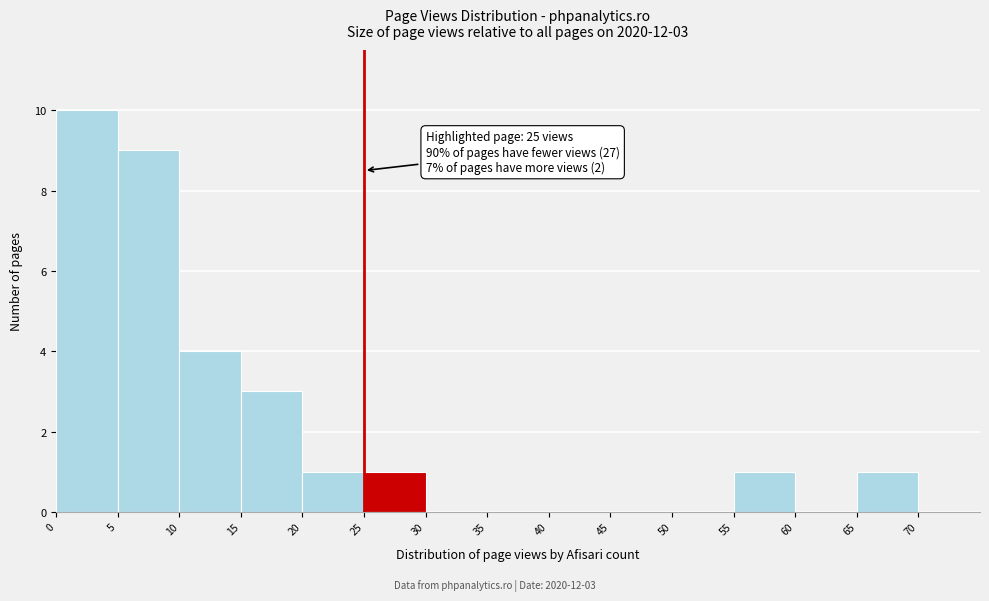

Over which range of the x-axis is the bar tallest?

0 to 5